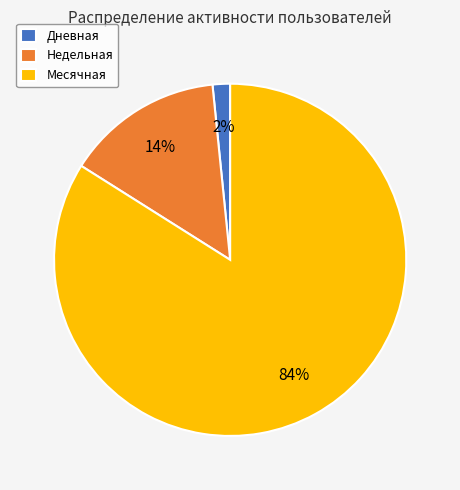

What is the majority slice?

Месячная